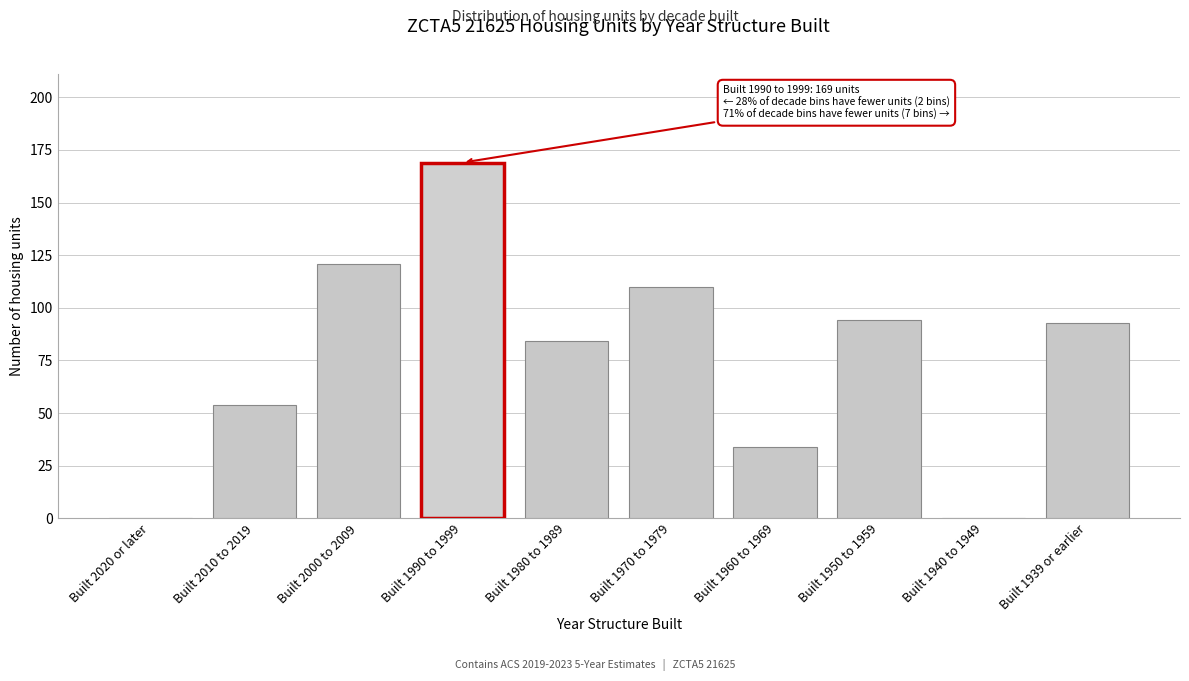

Reading left to right, transcribe all the data shown in this chart.

Built 2020 or later=0	Built 2010 to 2019=54	Built 2000 to 2009=121	Built 1990 to 1999=169	Built 1980 to 1989=84	Built 1970 to 1979=110	Built 1960 to 1969=34	Built 1950 to 1959=94	Built 1940 to 1949=0	Built 1939 or earlier=93